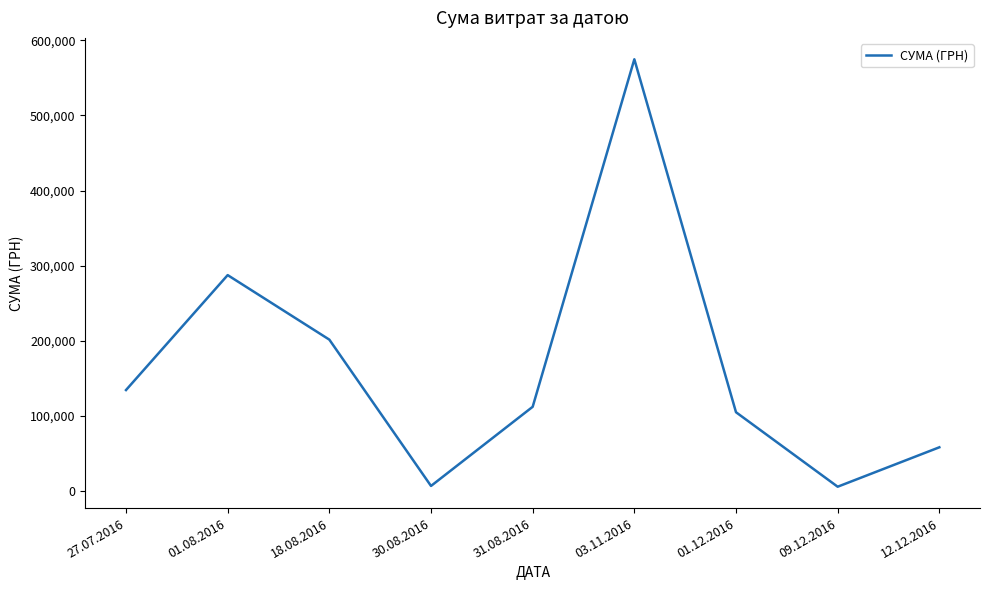

Is it true that the value at 18.08.2016 is 61271.6?

False